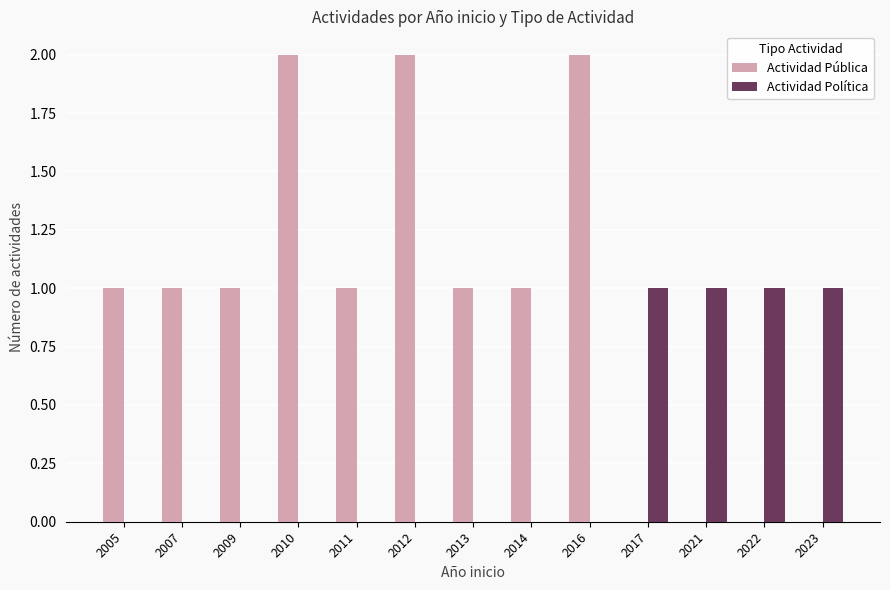

Count the number of categories in the chart.

13